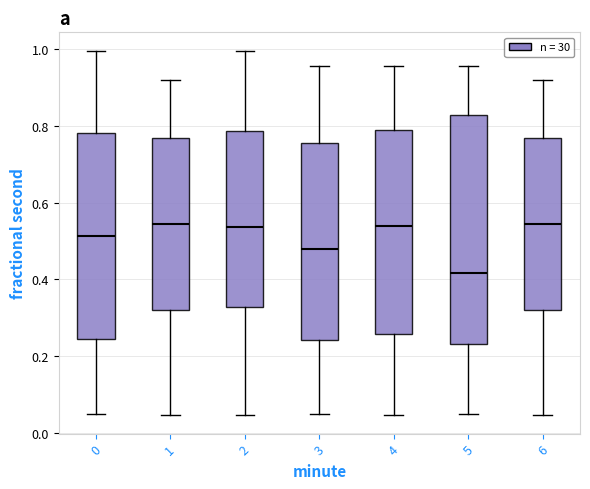

Reading left to right, read every box against the y-axis: the position of its median line, the range the box covers, and the ends of its whiskers. The values are not printed on the chart, so give them approximately, as read against the axis.

0: median 0.52, box 0.24 to 0.78, whiskers 0.04 to 1.00
1: median 0.54, box 0.32 to 0.76, whiskers 0.04 to 0.92
2: median 0.54, box 0.32 to 0.78, whiskers 0.04 to 1.00
3: median 0.48, box 0.24 to 0.76, whiskers 0.04 to 0.96
4: median 0.54, box 0.26 to 0.78, whiskers 0.04 to 0.96
5: median 0.42, box 0.24 to 0.82, whiskers 0.04 to 0.96
6: median 0.54, box 0.32 to 0.76, whiskers 0.04 to 0.92